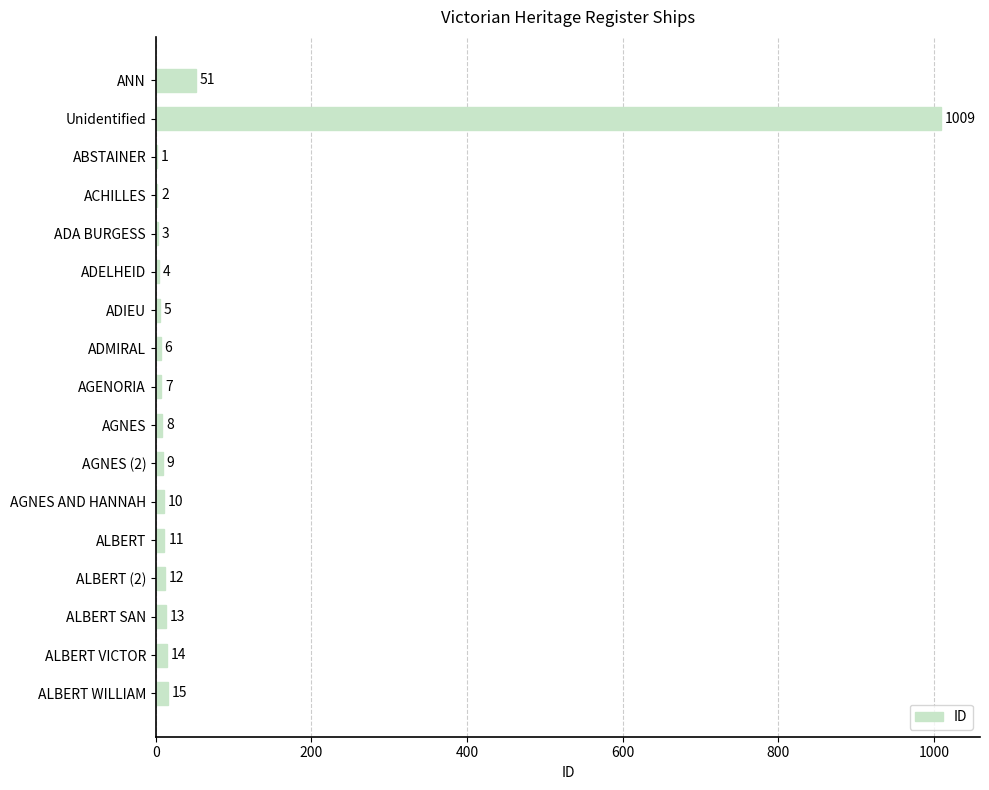

The chart shows a value of 10 at AGNES AND HANNAH. True or false?

True